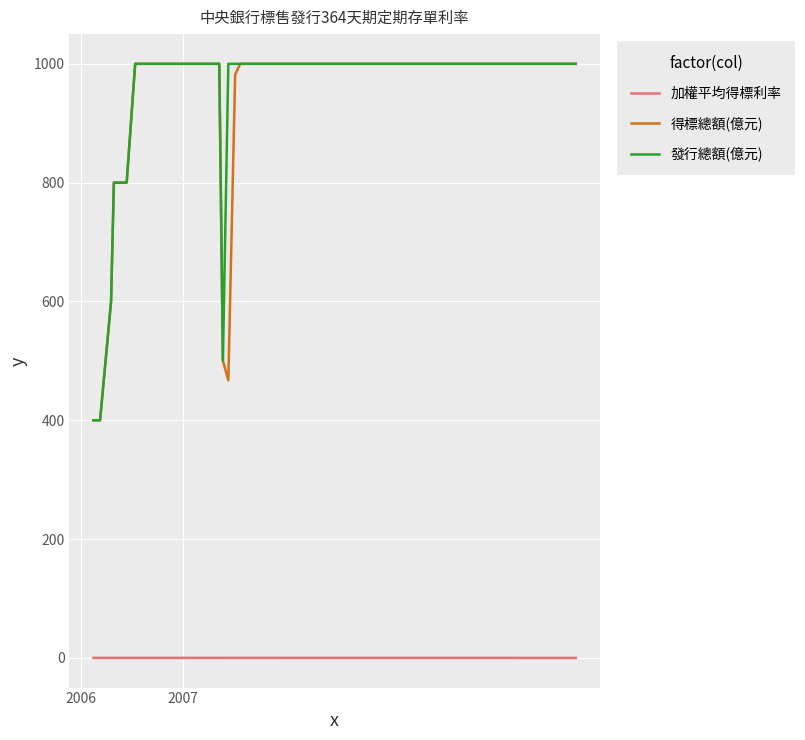

What is the highest value of the 發行總額(億元) series?

1000.0